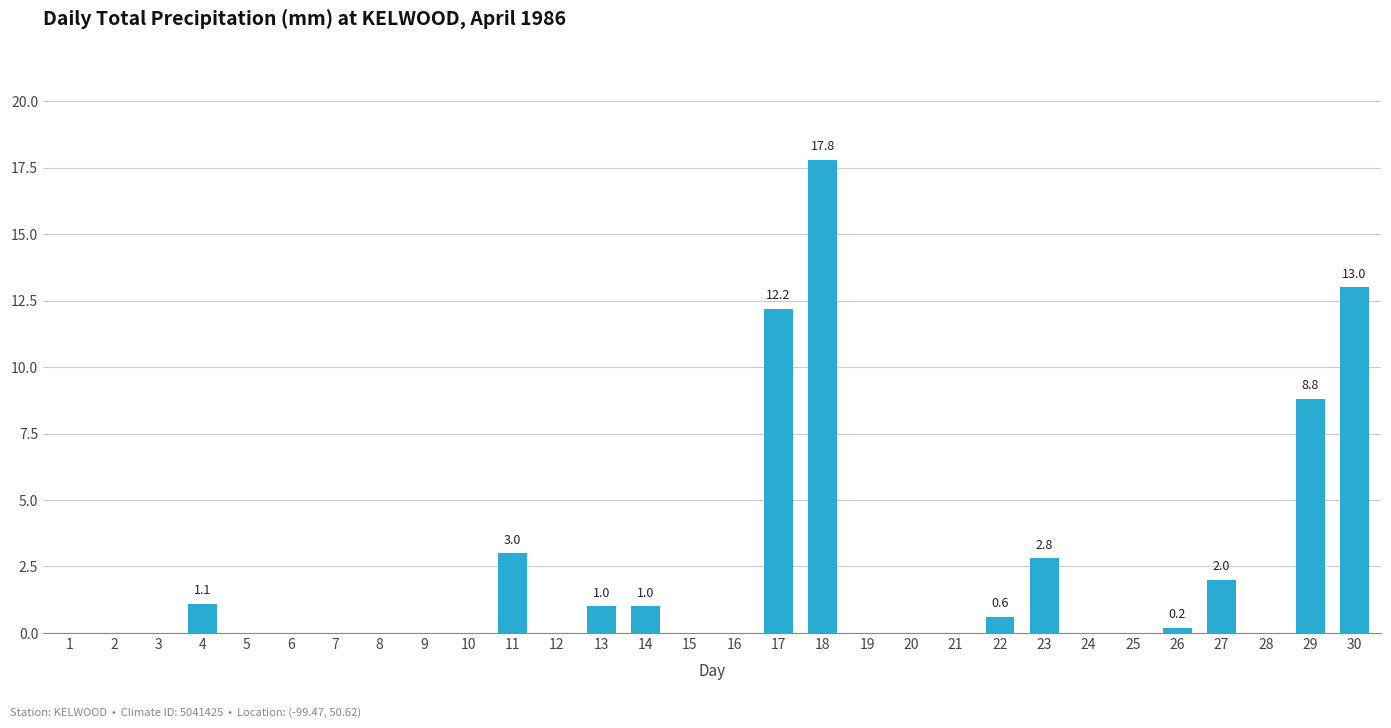

Reading left to right, list all the values displayed in this chart.

0.0	0.0	0.0	1.1	0.0	0.0	0.0	0.0	0.0	0.0	3.0	0.0	1.0	1.0	0.0	0.0	12.2	17.8	0.0	0.0	0.0	0.6	2.8	0.0	0.0	0.2	2.0	0.0	8.8	13.0